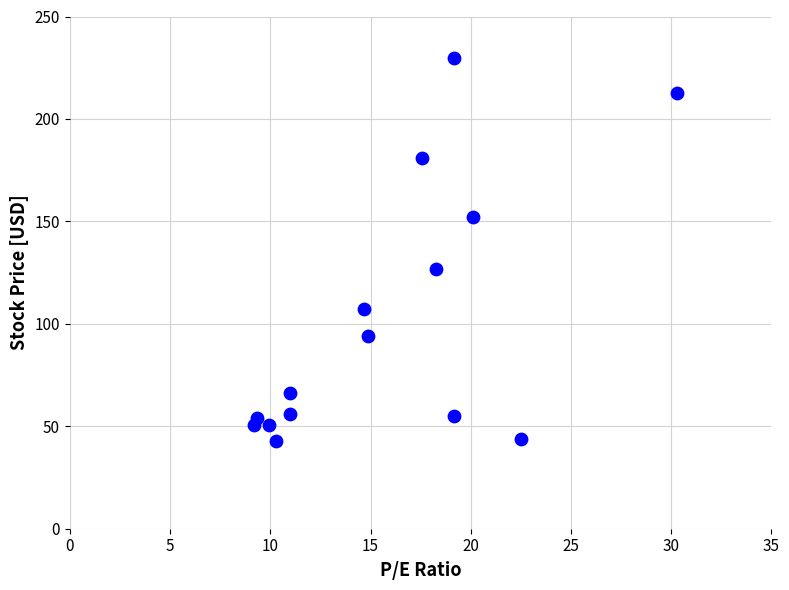

What Y value in the scatter plot is closest to 136?

126.6